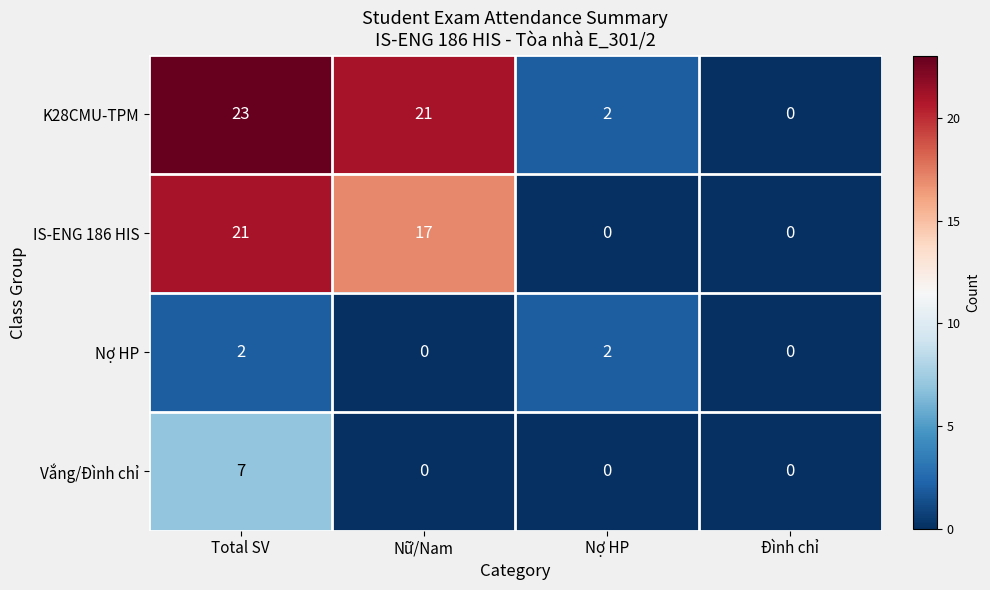

How many series are shown in this chart?

4